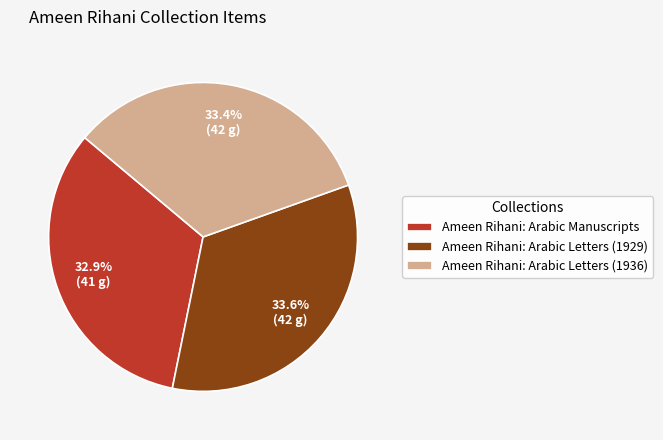

What is the smallest slice in the pie chart?

Ameen Rihani: Arabic Manuscripts